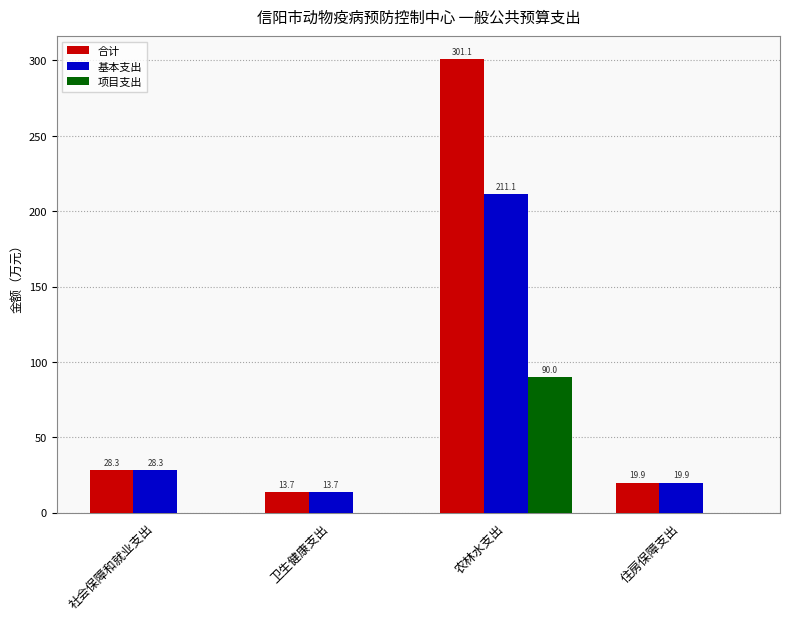

Are the bars grouped side by side (vs. stacked)?

Yes